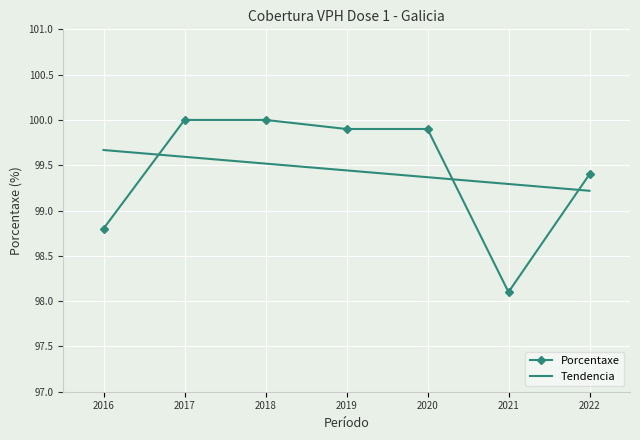

Between which two adjacent categories do Porcentaxe and Tendencia first intersect?

2016 and 2017